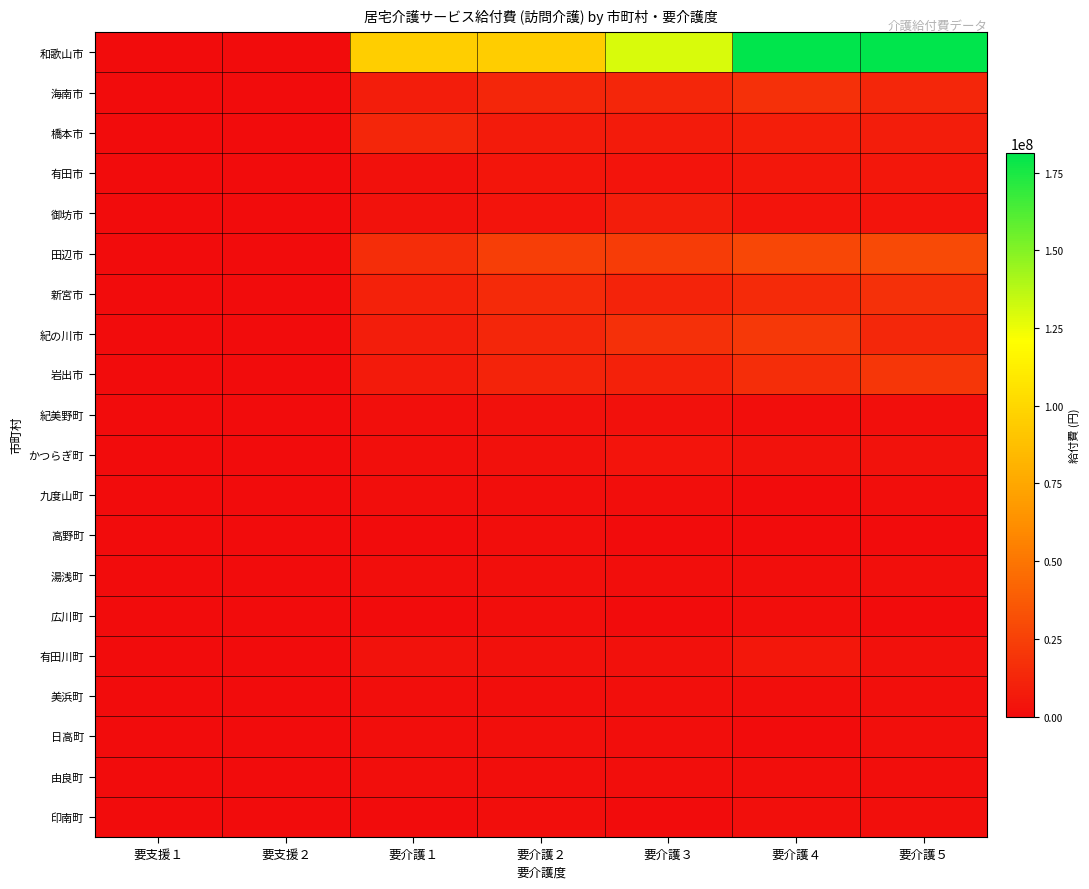

At which category is the sum across all series the highest?

要介護４